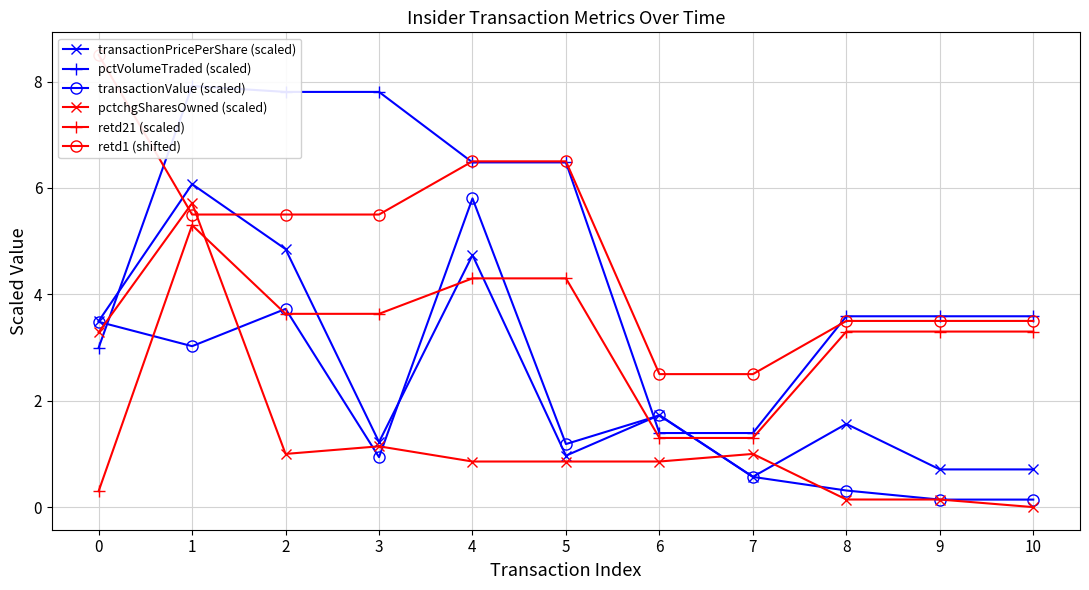

Which series ends up on top after the final intersection of transactionPricePerShare (scaled) and retd21 (scaled)?

retd21 (scaled)